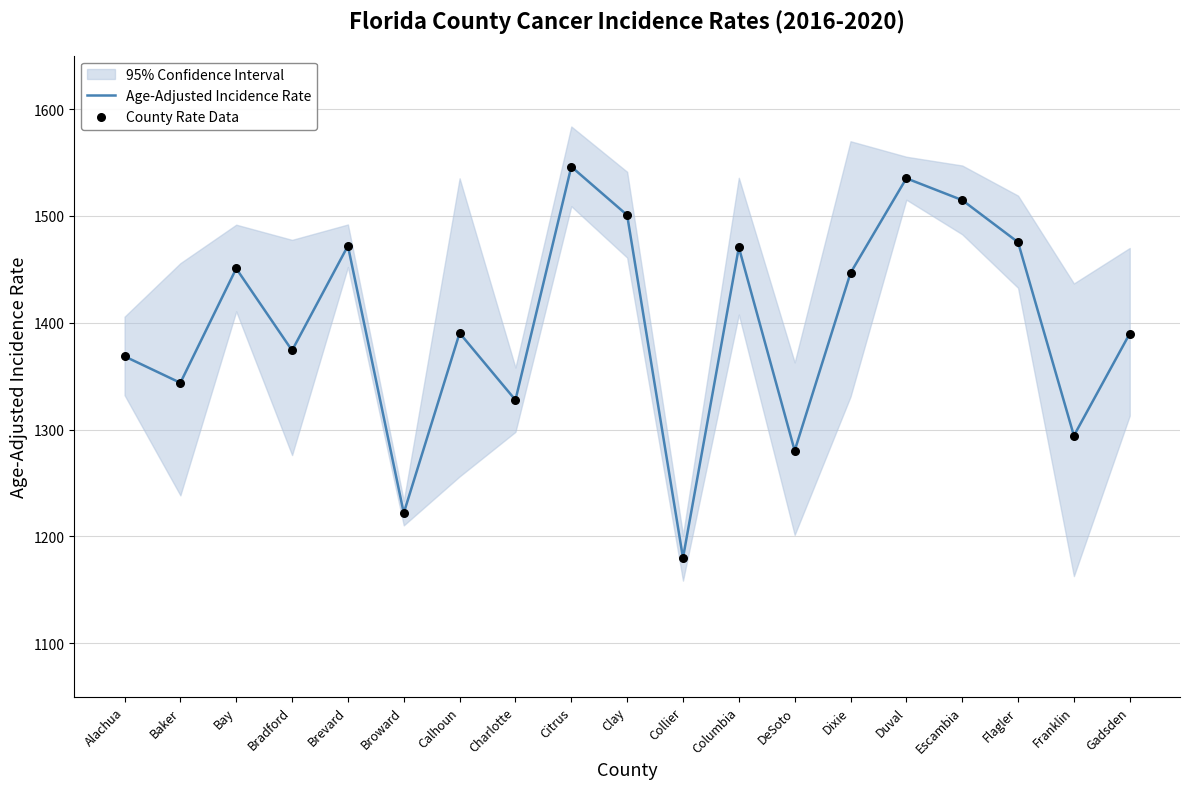

The value of Age-Adjusted Incidence Rate at Bradford is 526.8. True or false?

False